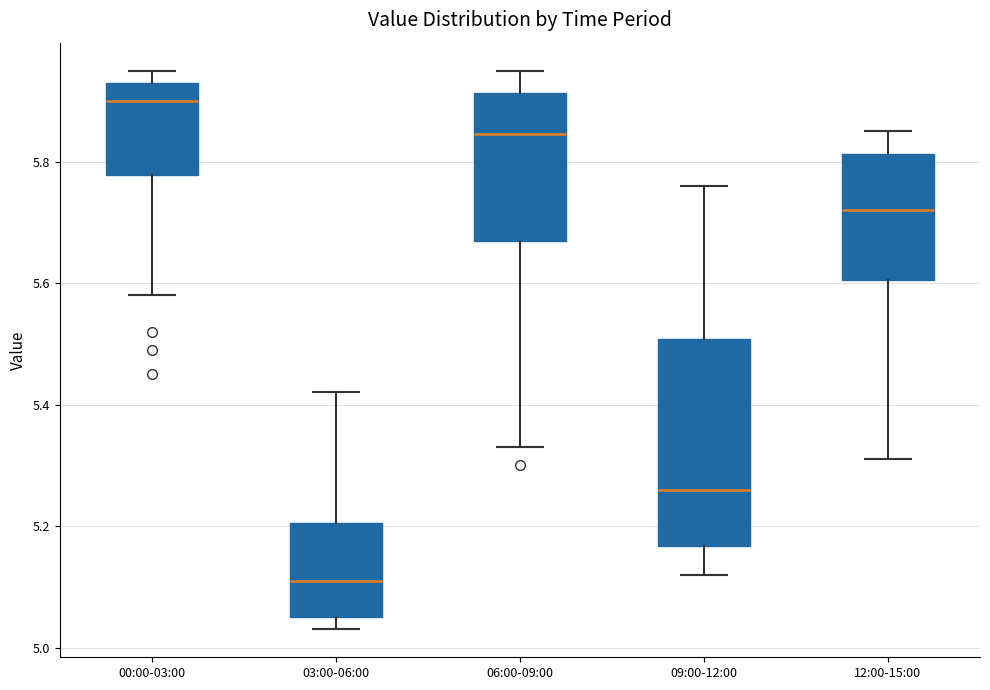

Which box has the lowest median line?

03:00-06:00